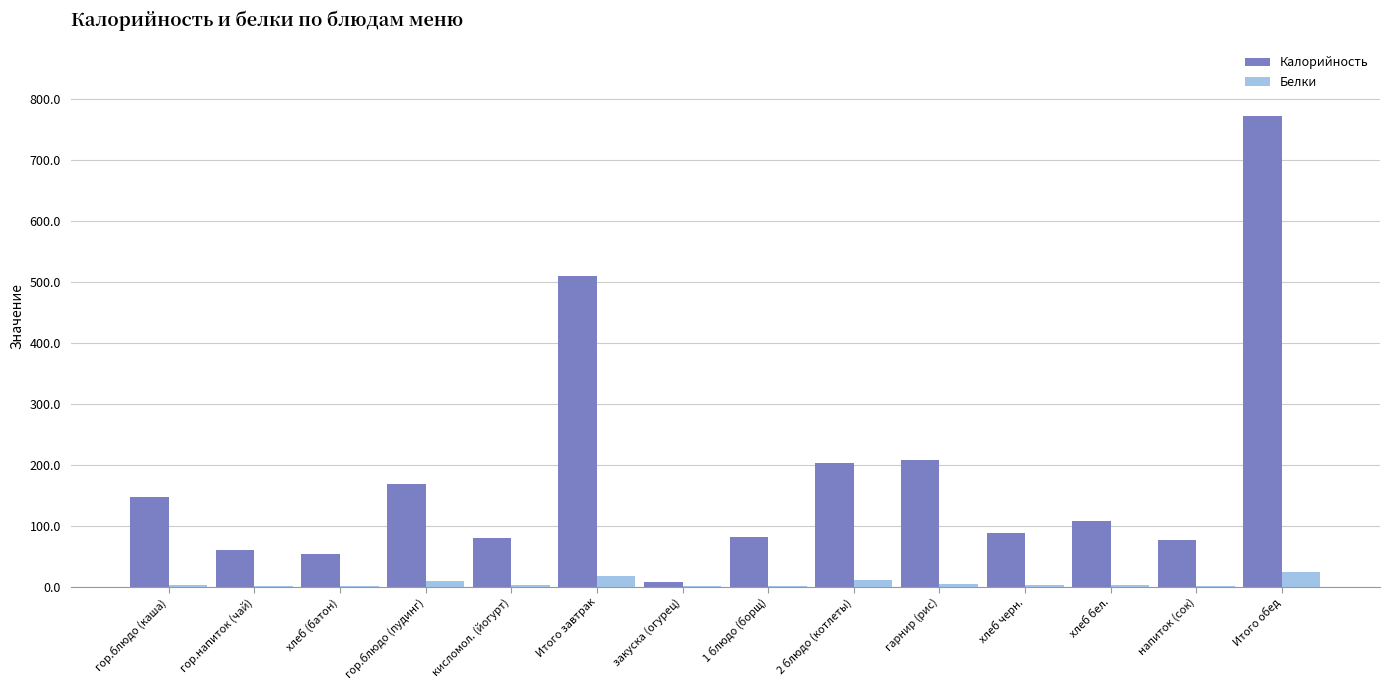

Where is Калорийность nearest to the value 390?

Итого завтрак